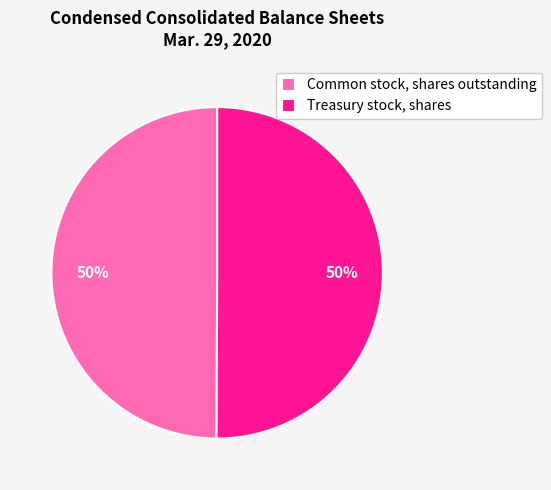

Approximately how many times larger is the value at Treasury stock, shares compared to Common stock, shares outstanding?

1.0